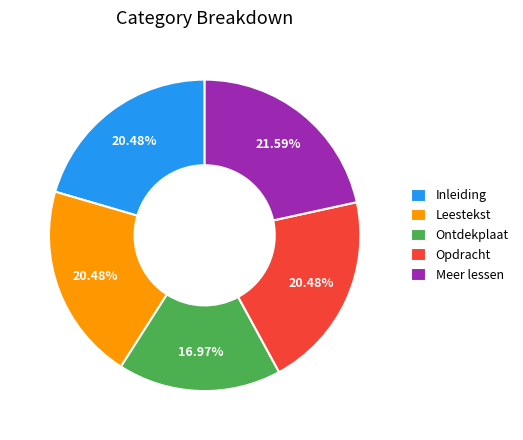

To the nearest percent, what is the difference between the Leestekst and Meer lessen slice percentages?

1%